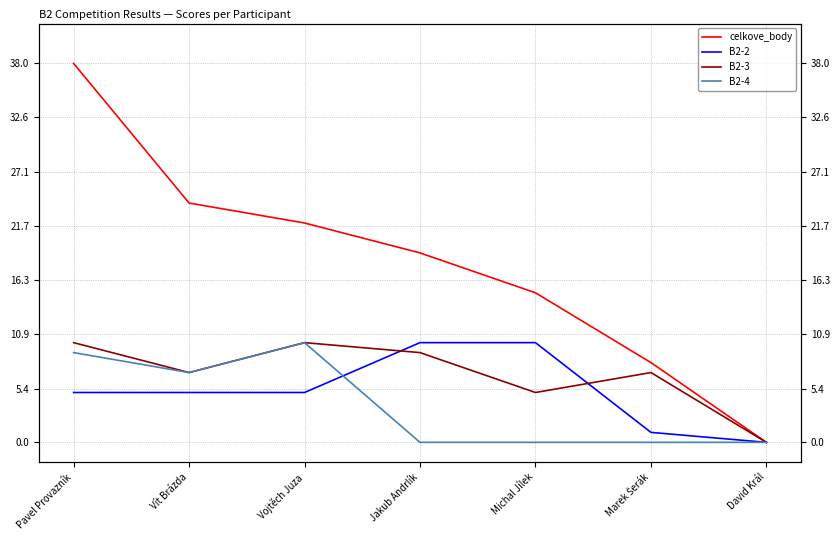

Which series has the widest spread of values?

celkove_body